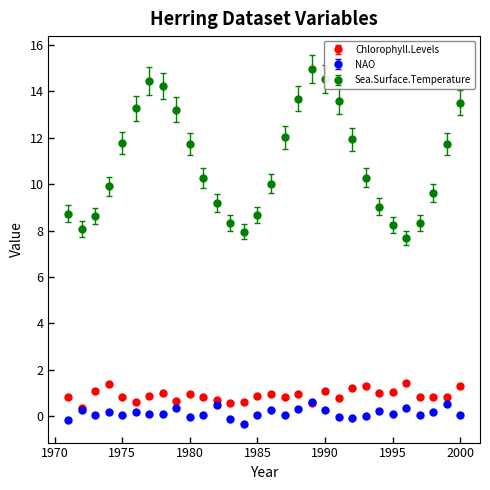

At how many categories does at least one series exceed 2?

30